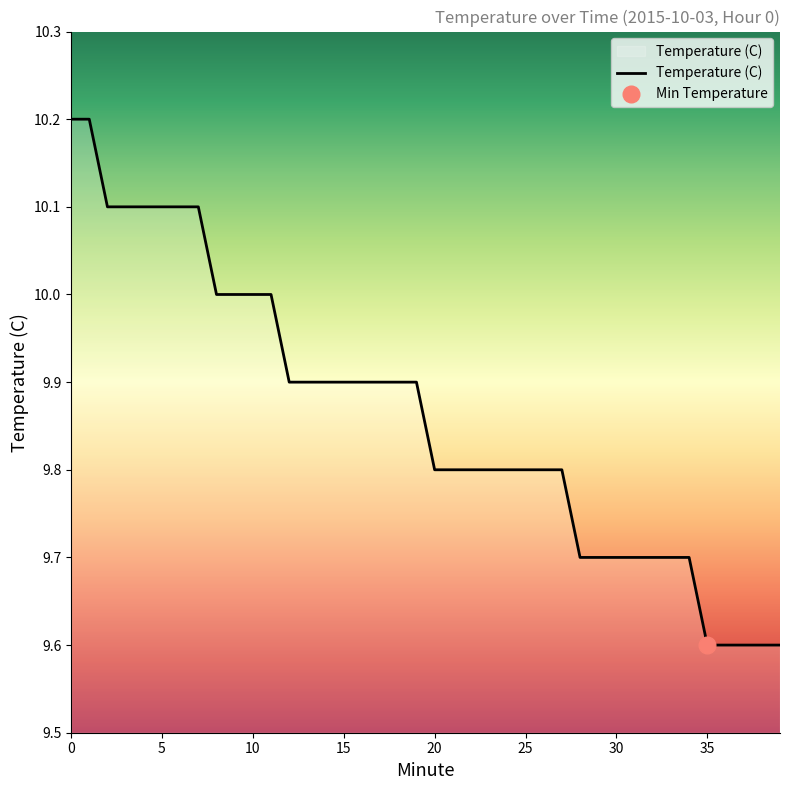

How many lines are shown in the chart?

1